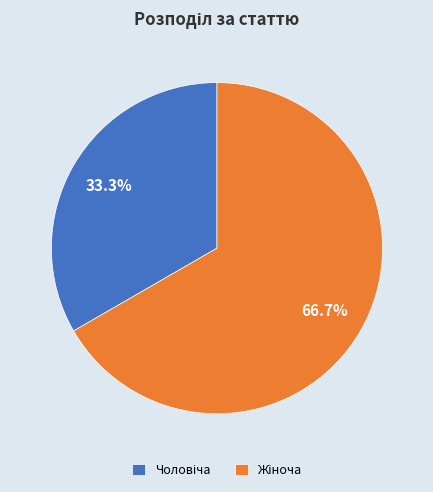

To the nearest percent, what is the average slice percentage?

50%